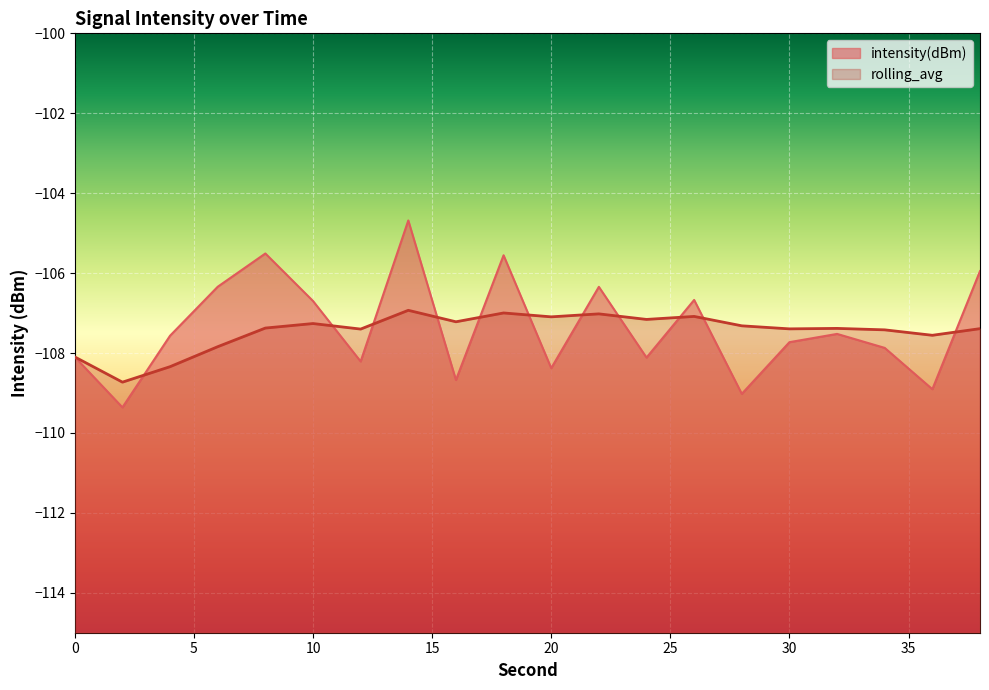

Between 26 and 36, which series saw the biggest shift?

intensity(dBm)